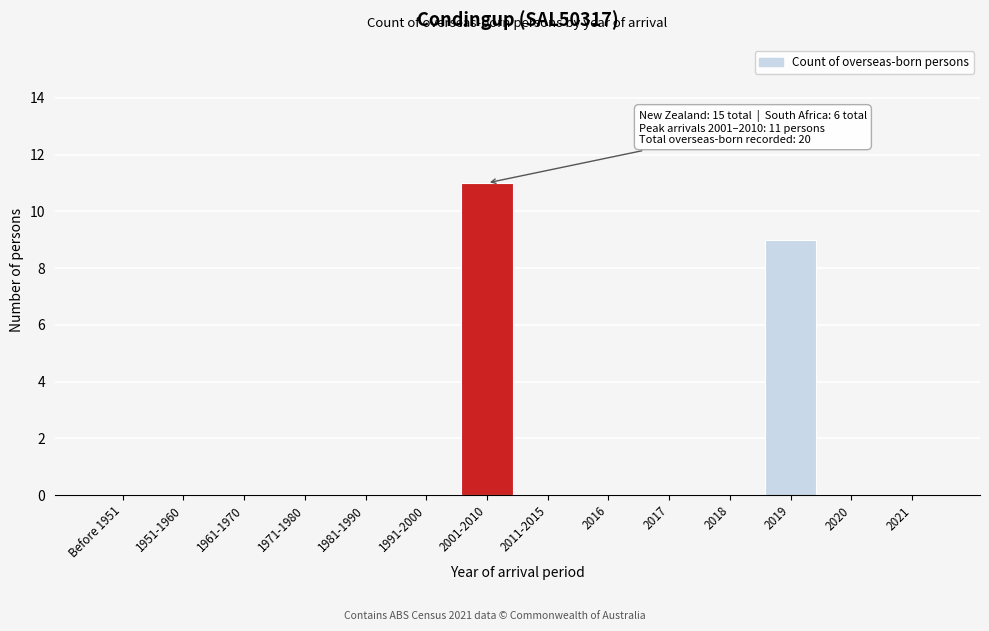

Reading right to left, transcribe all the data shown in this chart.

2021=0	2020=0	2019=9	2018=0	2017=0	2016=0	2011-2015=0	2001-2010=11	1991-2000=0	1981-1990=0	1971-1980=0	1961-1970=0	1951-1960=0	Before 1951=0